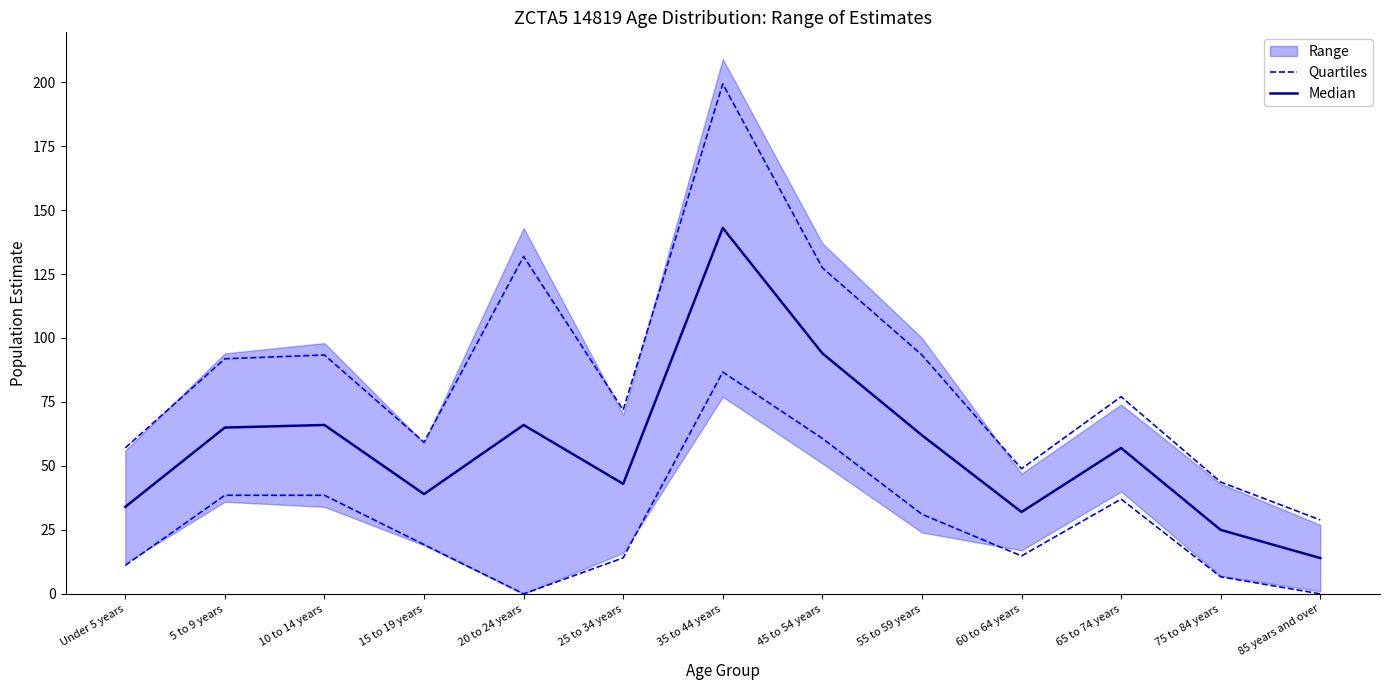

What is the total value across all series at 20 to 24 years?

66.0